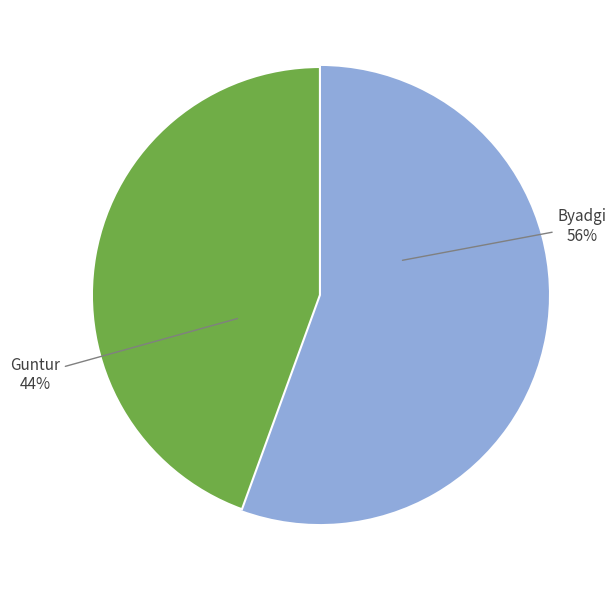

Is there a majority slice in this chart?

Yes